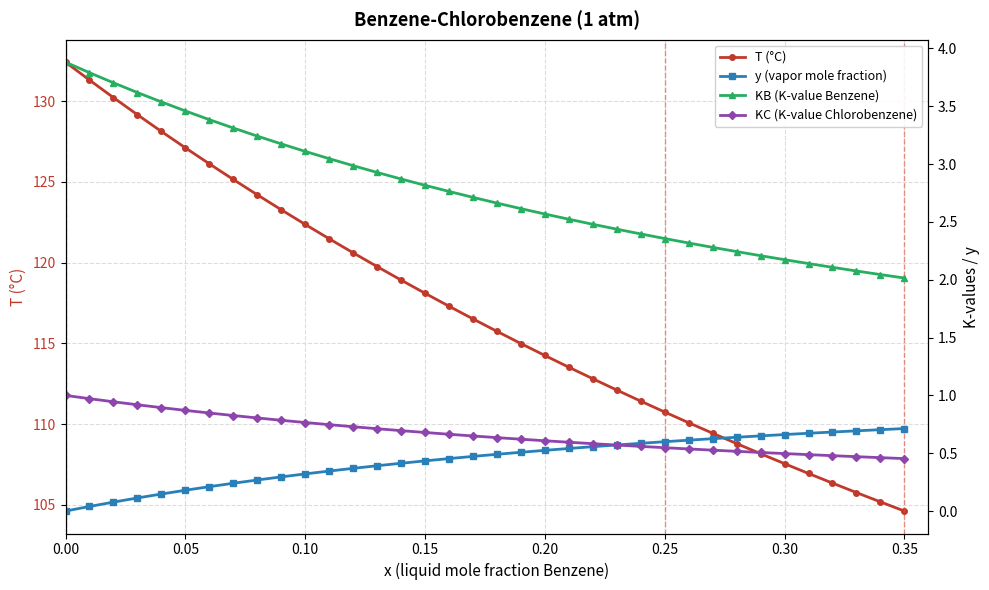

What is the maximum value for T (°C)?

132.4